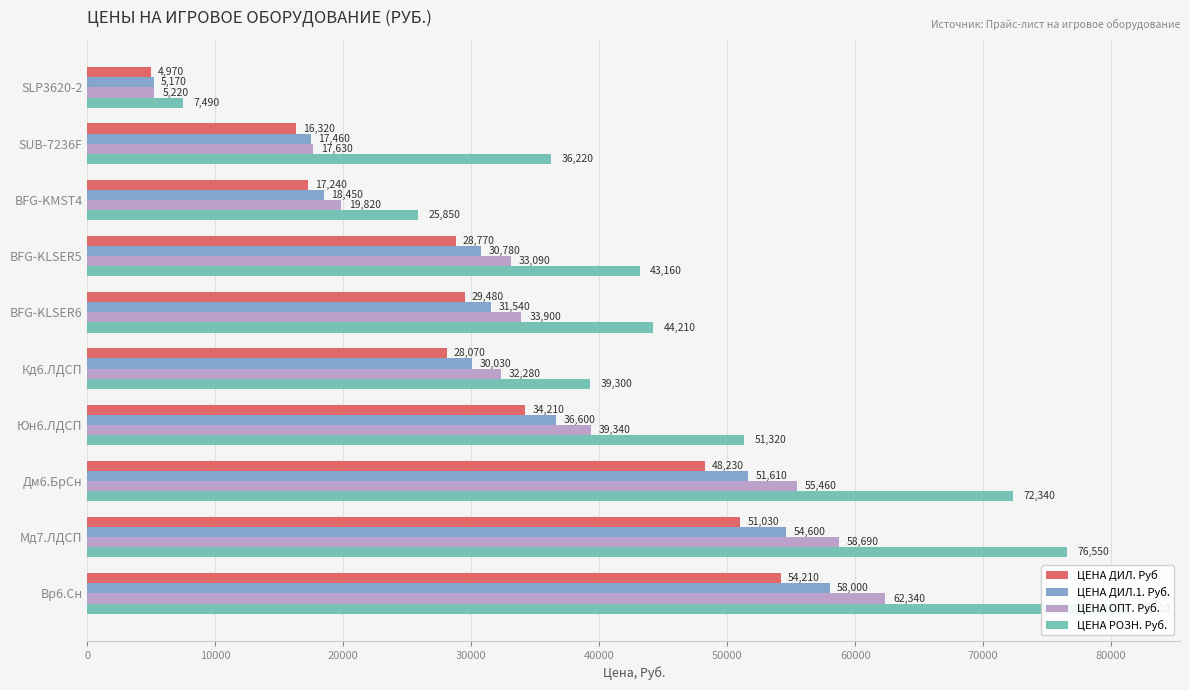

What is the sum of all ЦЕНА РОЗН. Руб. values?

477750